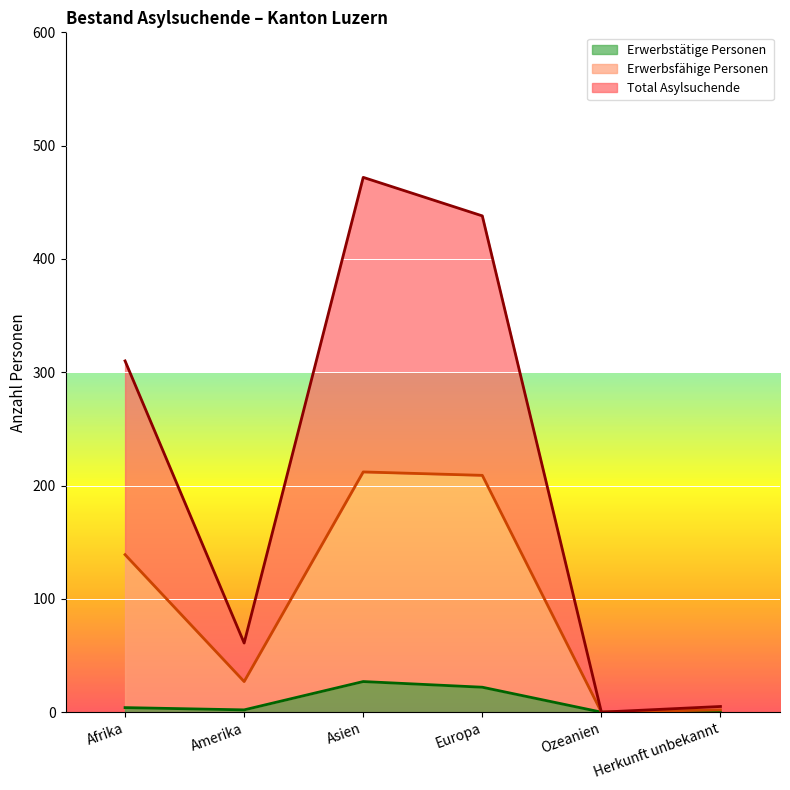

Reading left to right, what are all the values shown in this chart?

Total Asylsuchende: Afrika=310	Amerika=61	Asien=472	Europa=438	Ozeanien=0	Herkunft unbekannt=5
Erwerbsfähige Personen: Afrika=139	Amerika=27	Asien=212	Europa=209	Ozeanien=0	Herkunft unbekannt=2
Erwerbstätige Personen: Afrika=4	Amerika=2	Asien=27	Europa=22	Ozeanien=0	Herkunft unbekannt=0